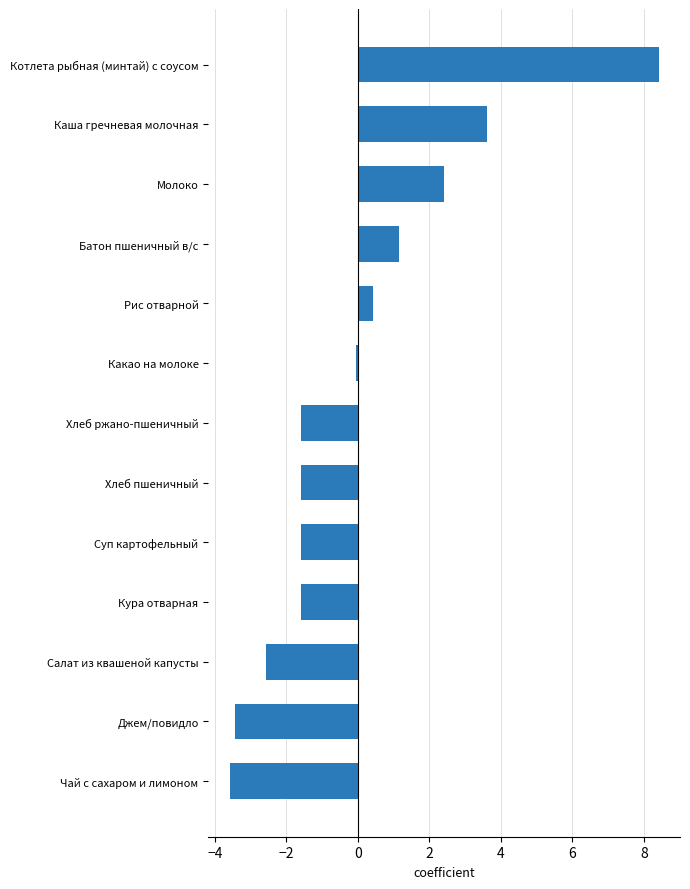

Reading top to bottom, list all the values displayed in this chart.

8.4	3.6	2.4	1.2	0.4	-0.1	-1.6	-1.6	-1.6	-1.6	-2.6	-3.4	-3.6